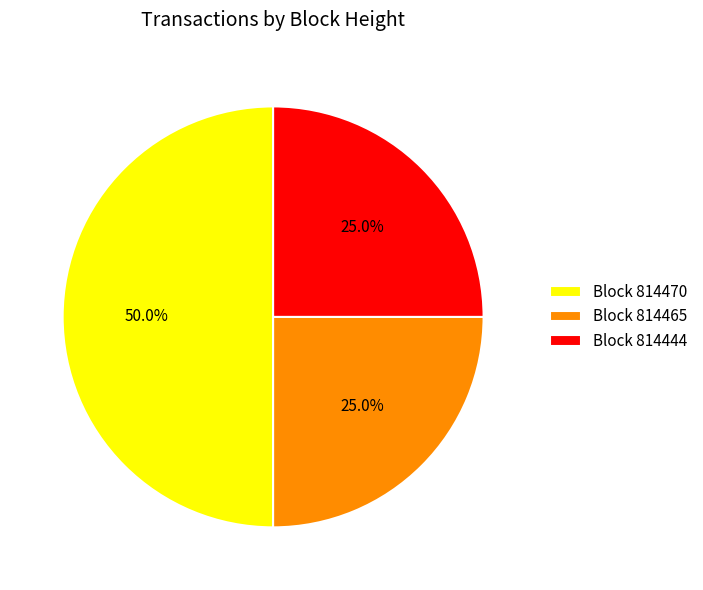

Is the sum of Block 814465 and Block 814470 greater than half?

Yes